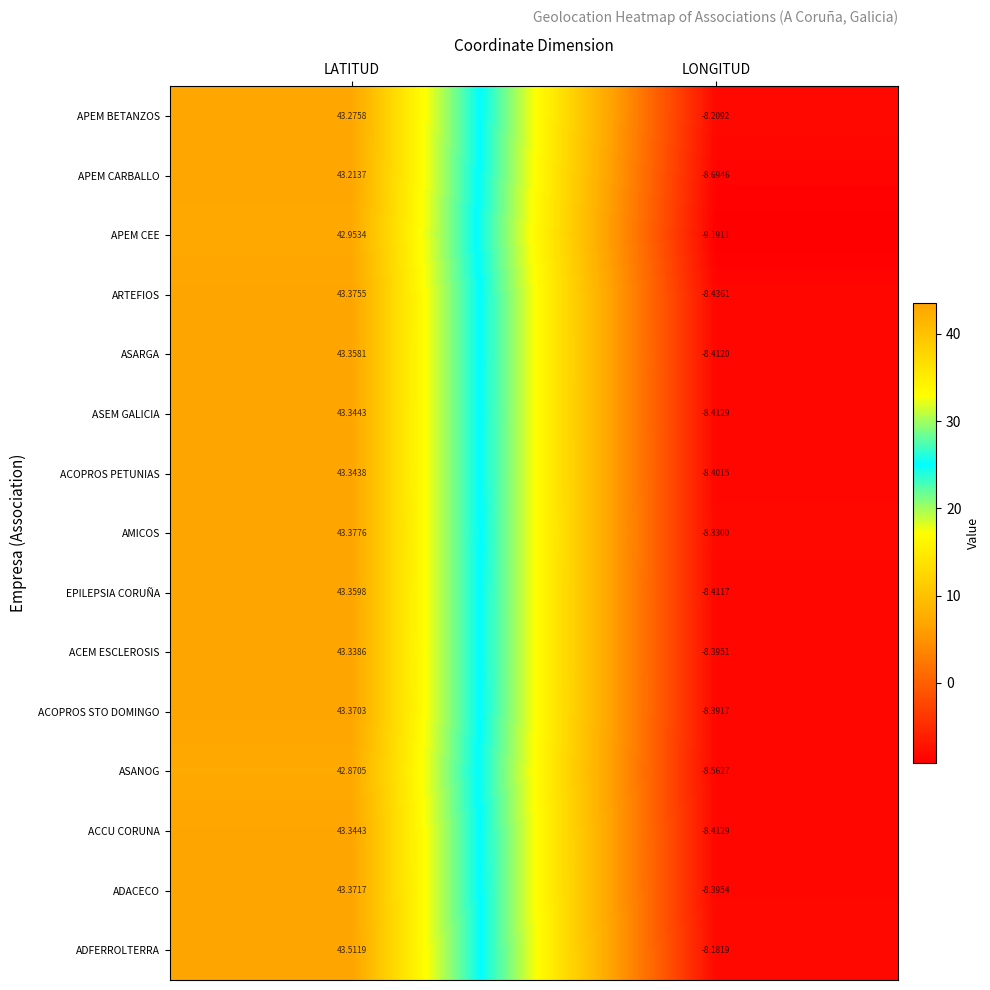

At which label does ACEM ESCLEROSIS first exceed 43?

LATITUD